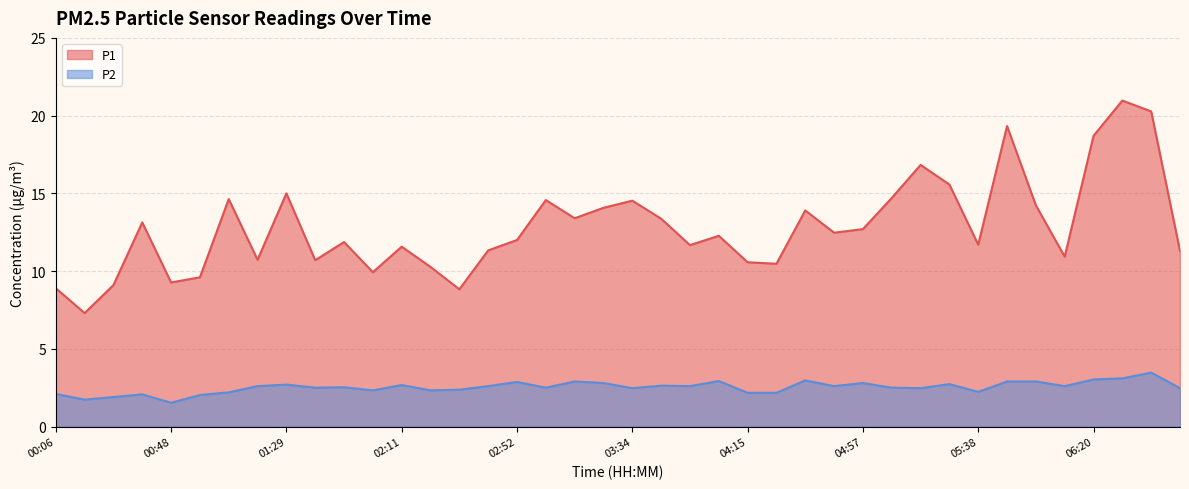

Rank the series by their maximum value, from highest to lowest.

P1, P2